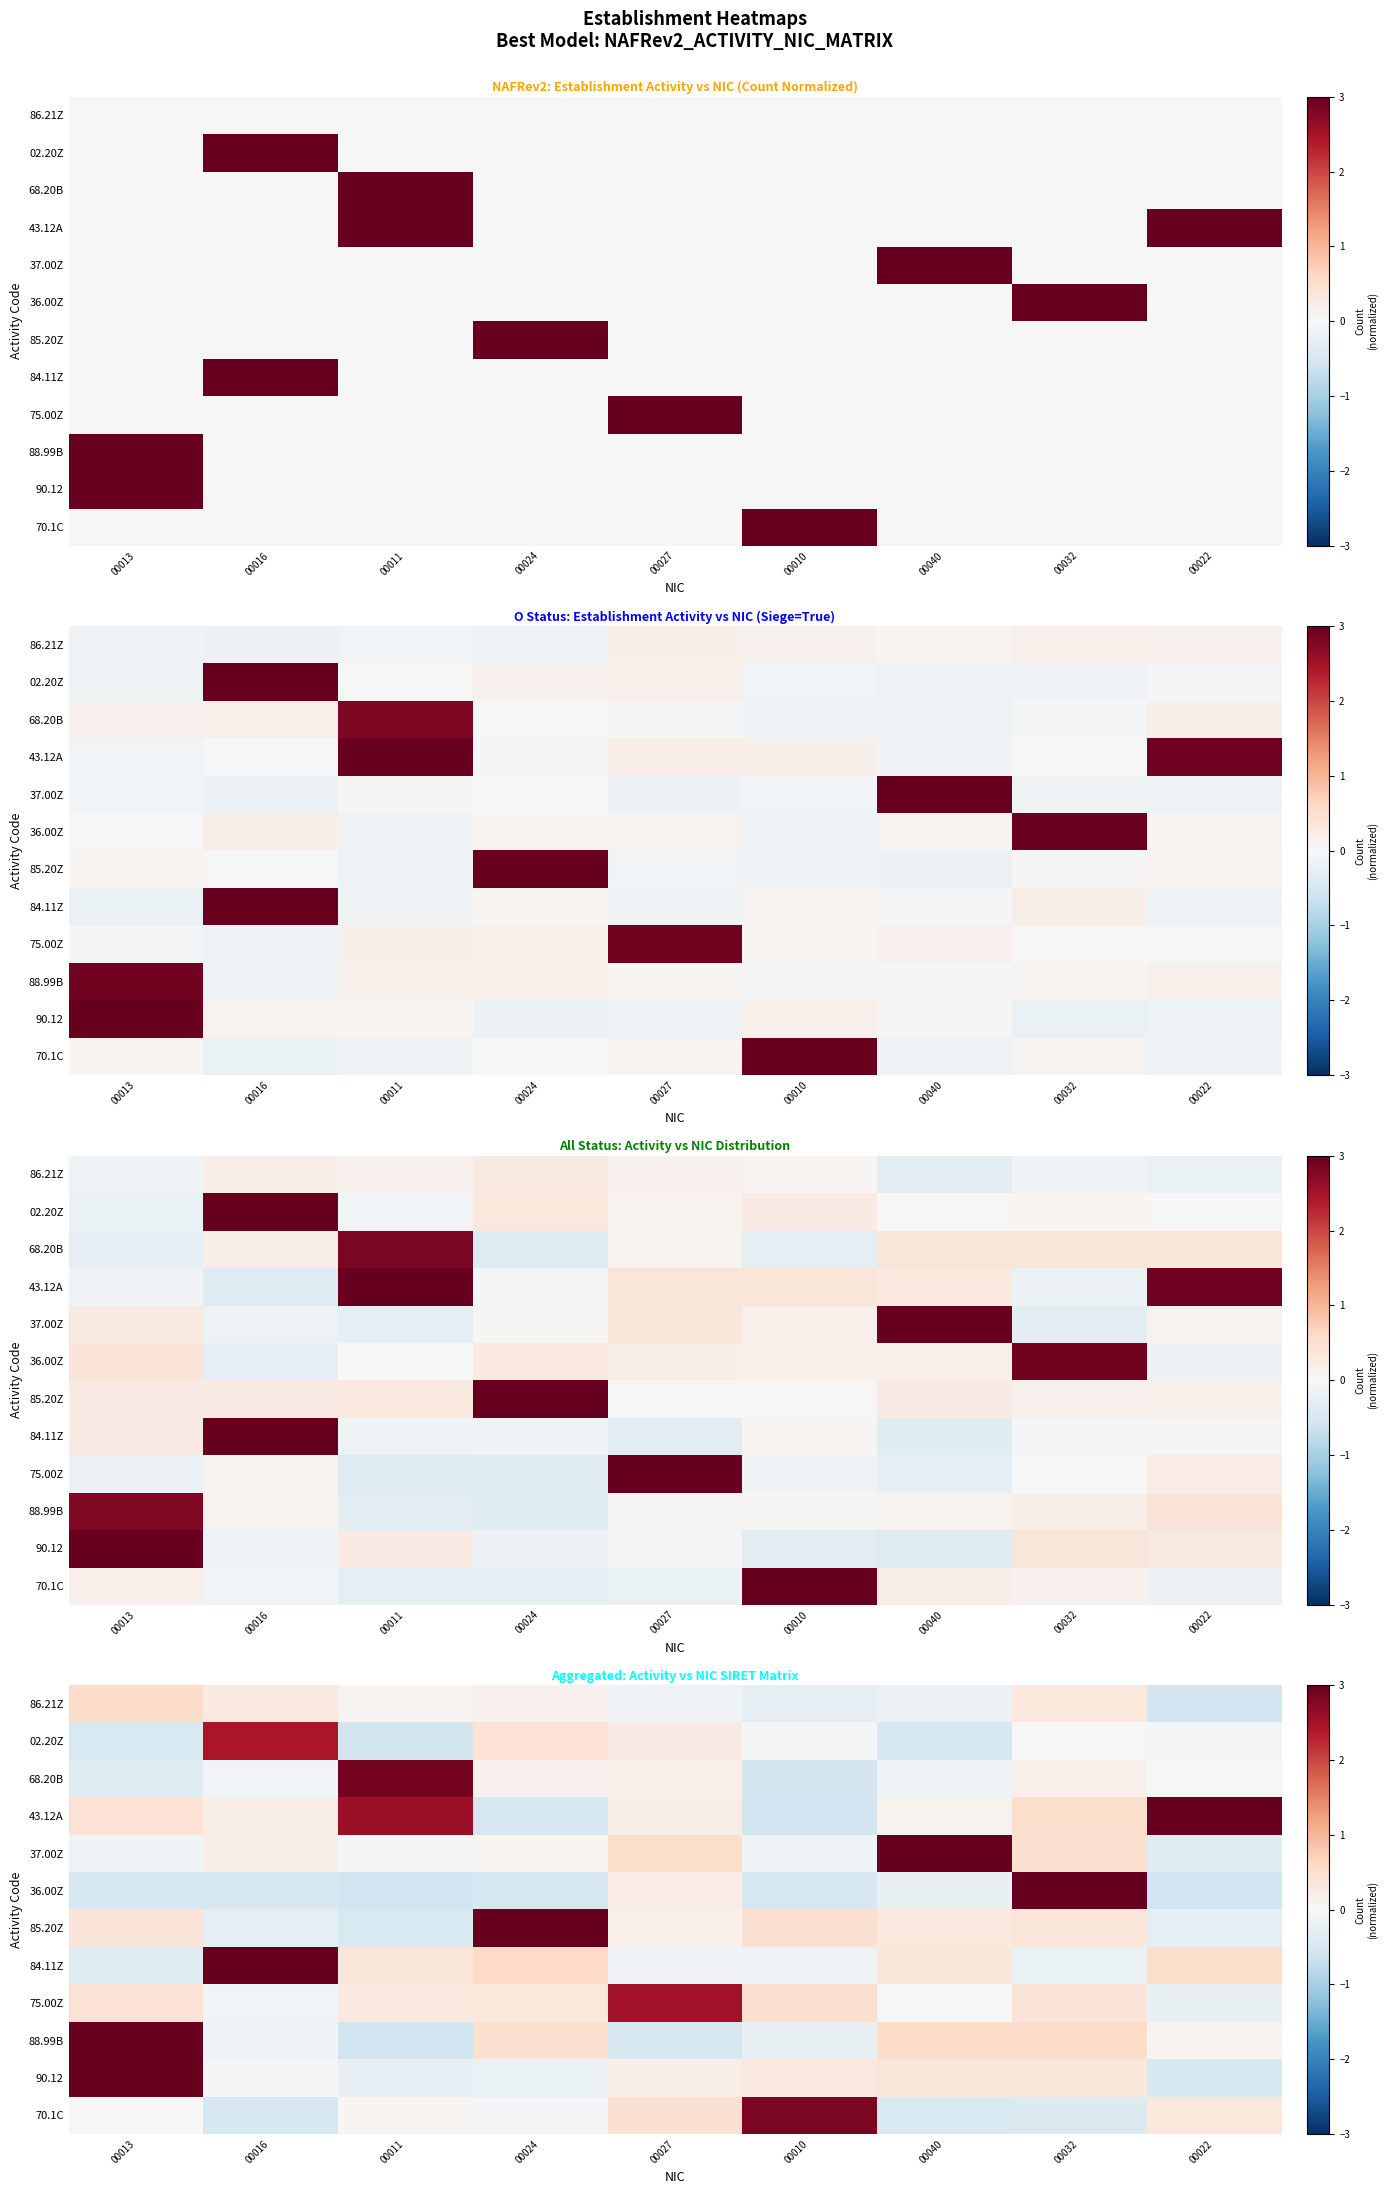

The 84.11Z series shows 0.5 at 00022. True or false?

True